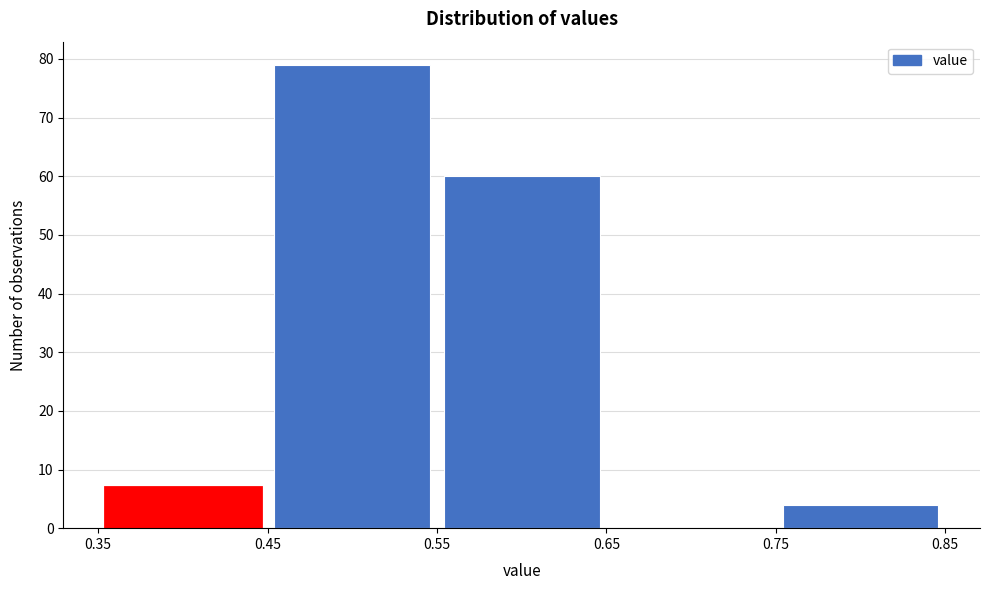

Reading left to right, transcribe this chart: for each bar, give the range it covers on the x-axis and its height. The values are not printed on the chart, so give them approximately, as read against the axis.

0.35 to 0.45: 7
0.45 to 0.55: 79
0.55 to 0.65: 60
0.65 to 0.75: 0
0.75 to 0.85: 4